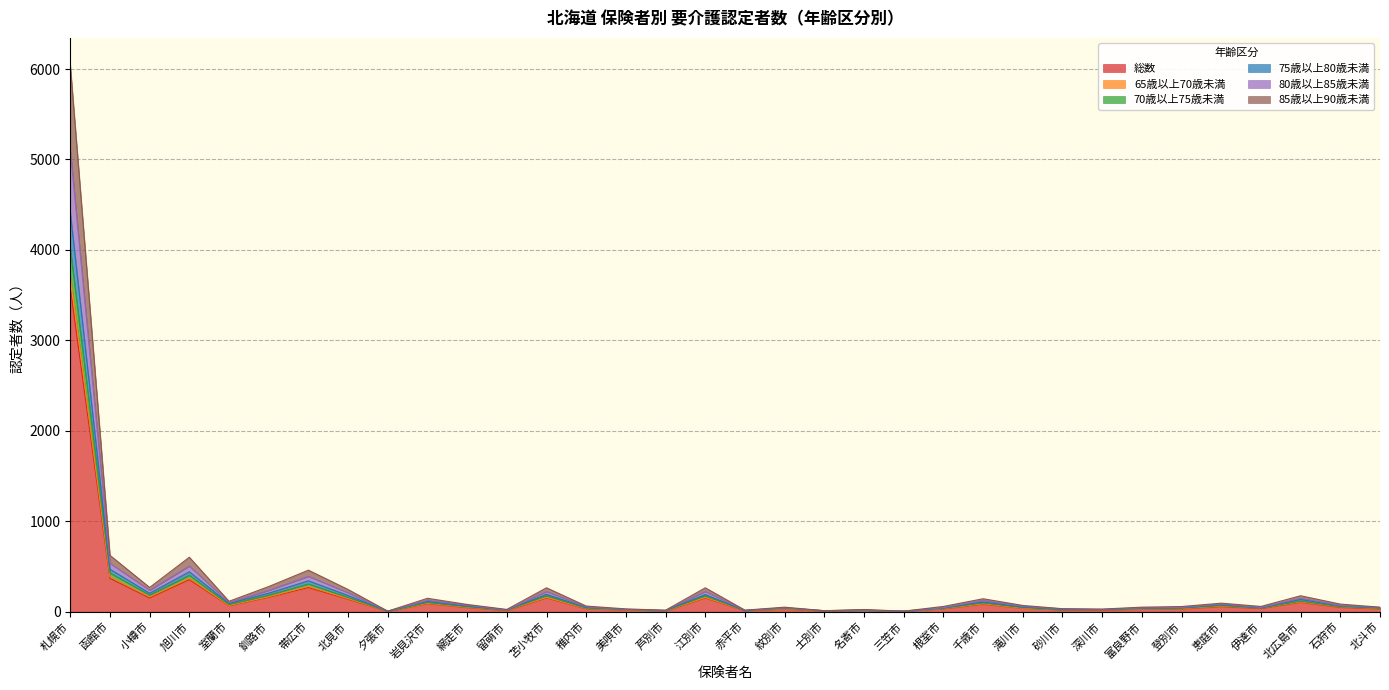

Is the value of 75歳以上80歳未満 at 名寄市 greater than the value of 総数 at 美唄市?

Yes